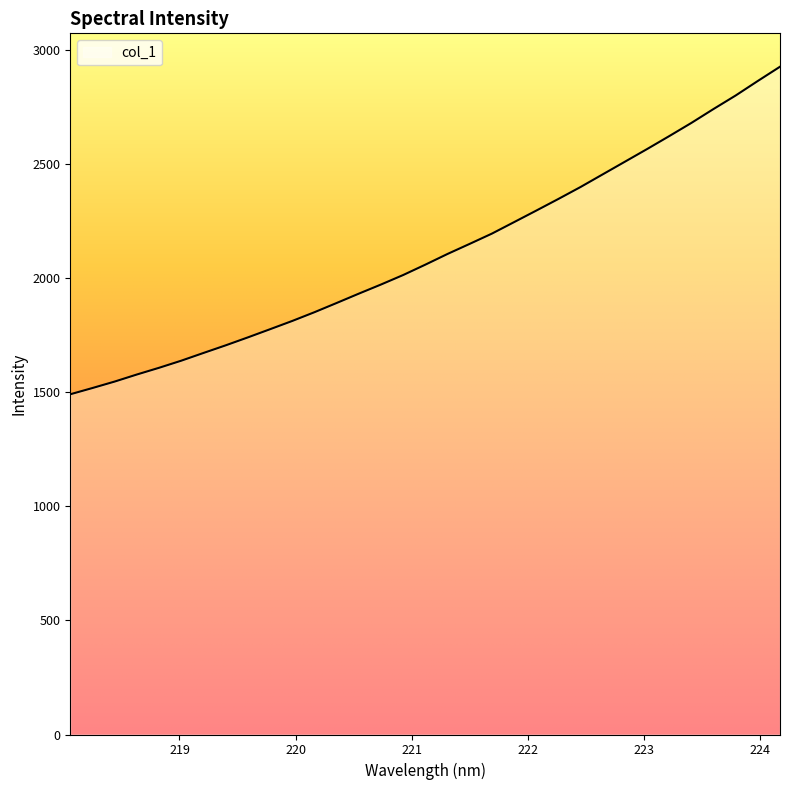

What is the smallest value displayed?

1490.1